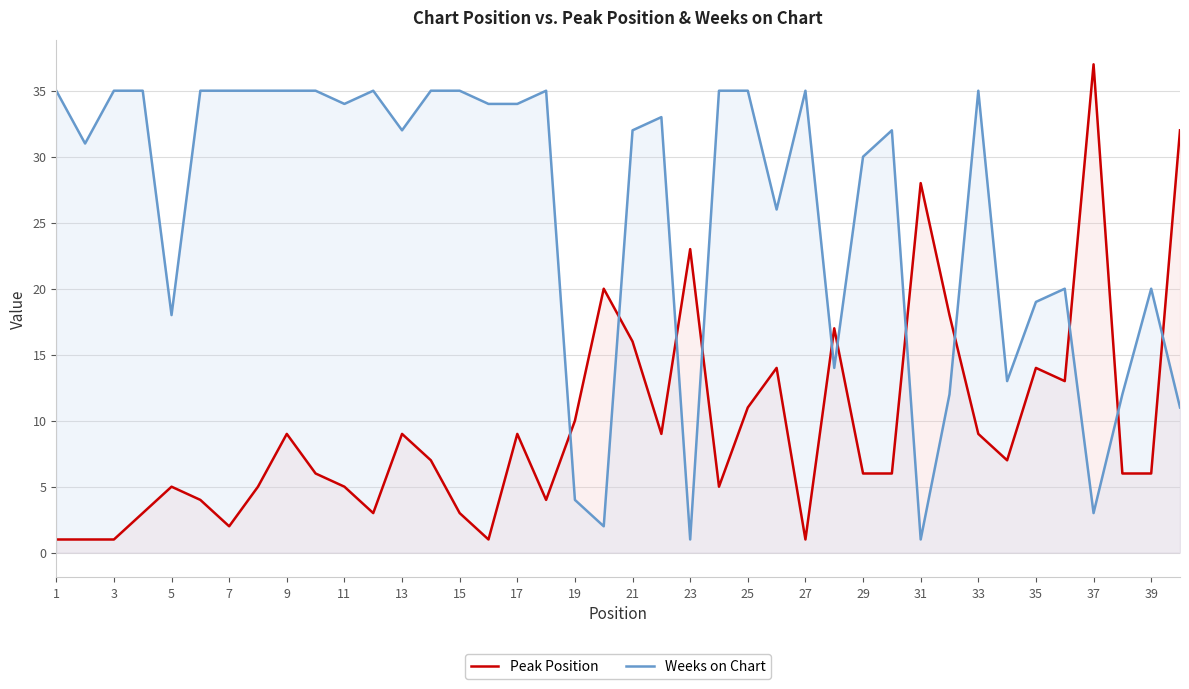

Does the chart have visible grid lines?

Yes